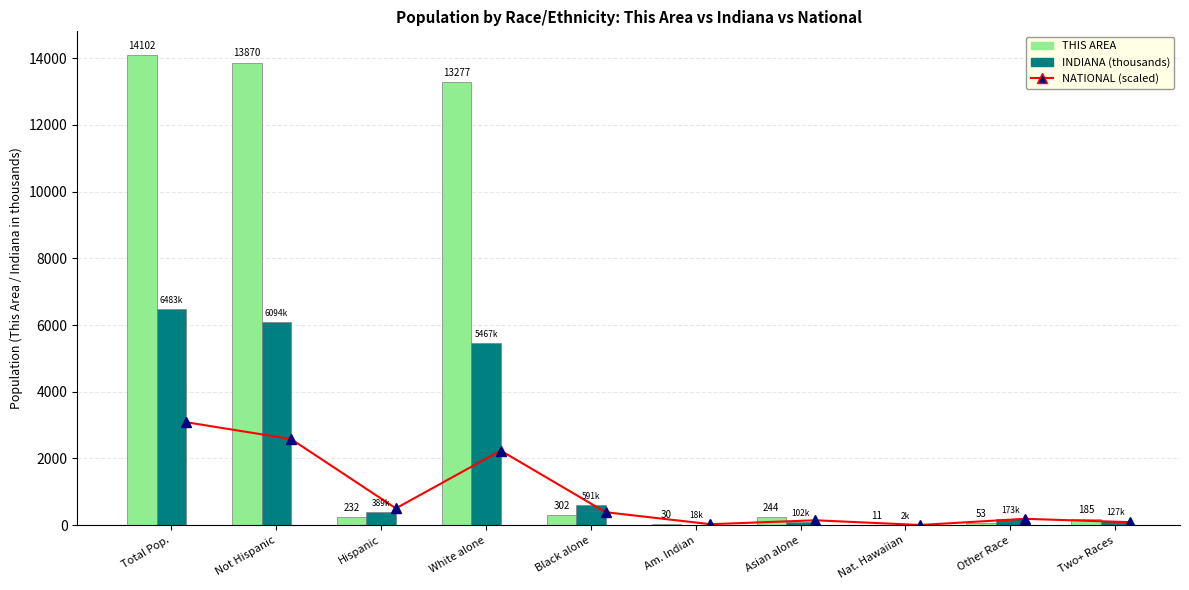

At how many categories does at least one series exceed 12985?

3